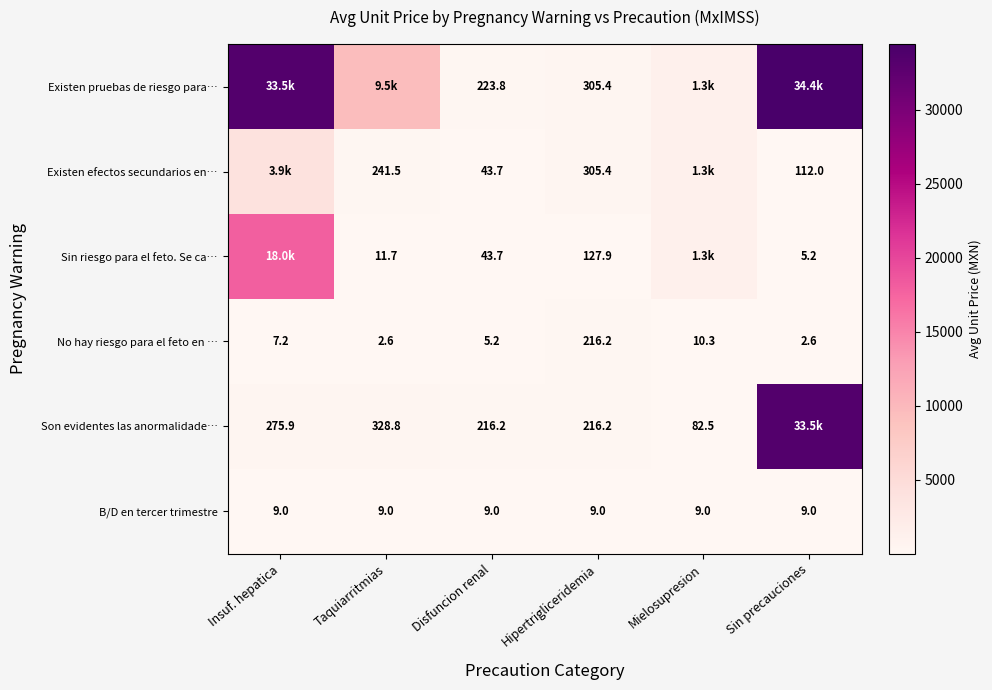

Is the value of Sin riesgo para el feto. Se ca… at Disfuncion renal greater than the value of Son evidentes las anormalidade… at Taquiarritmias?

No